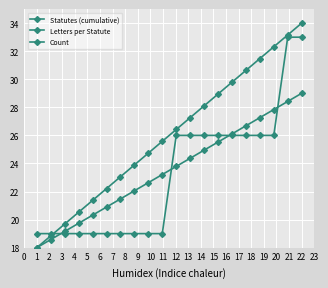

How many data points does each series have?

20